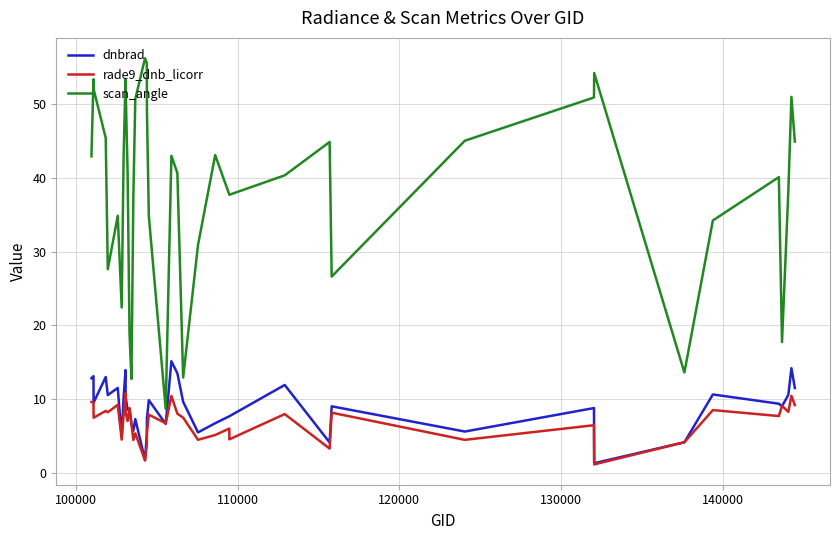

How many data points in scan_angle are less than 40?

17